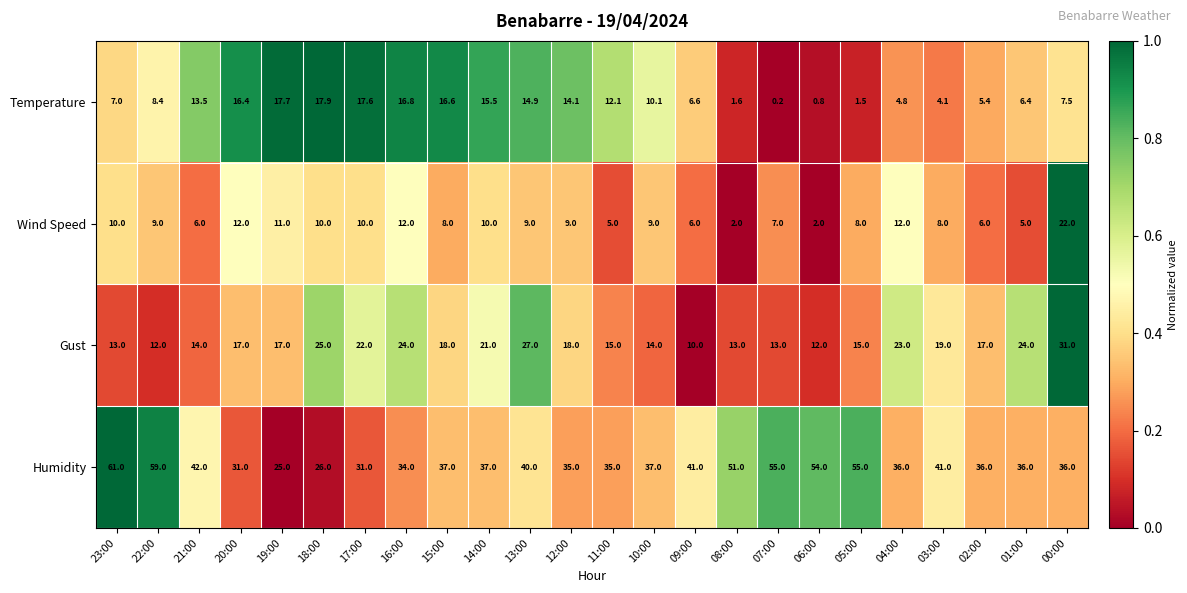

Rank the series at 16:00 from lowest to highest value.

Wind Speed, Temperature, Gust, Humidity